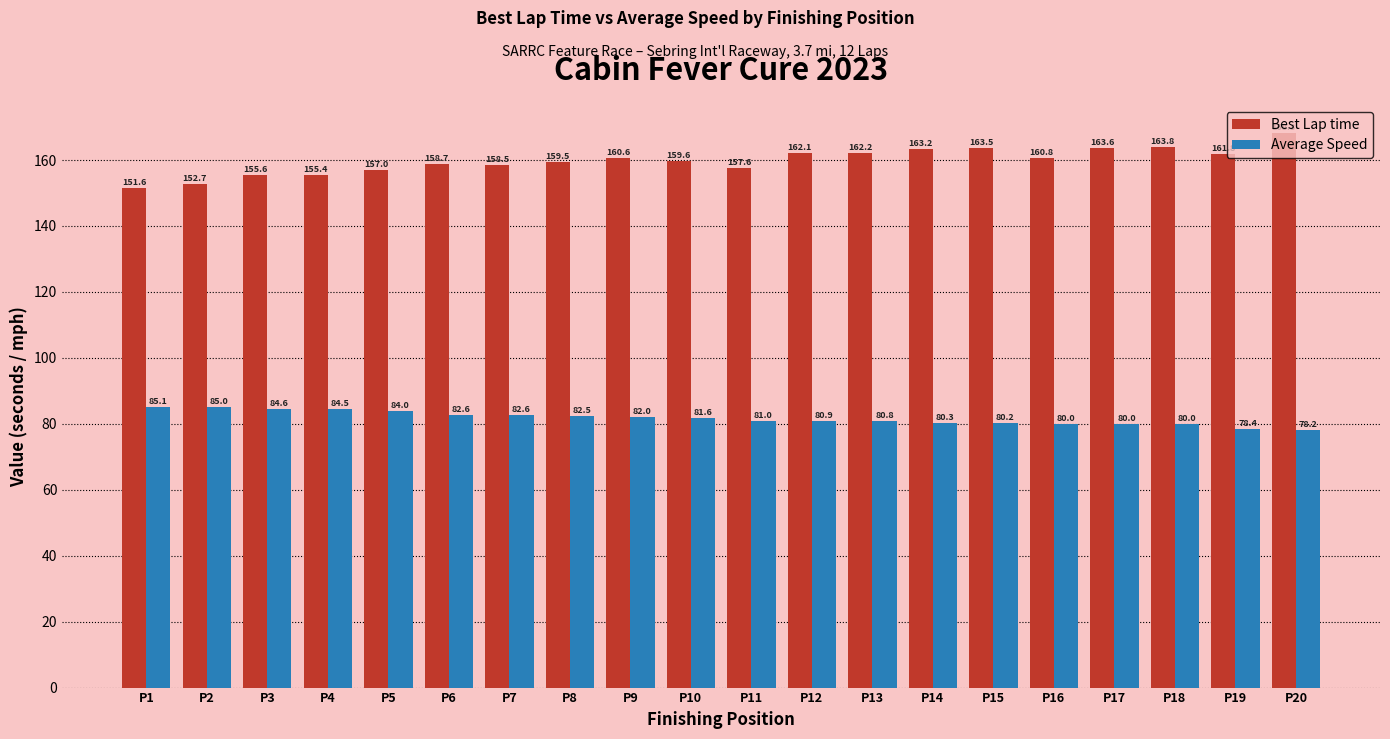

List the series in order of their overall mean, highest first.

Best Lap time, Average Speed